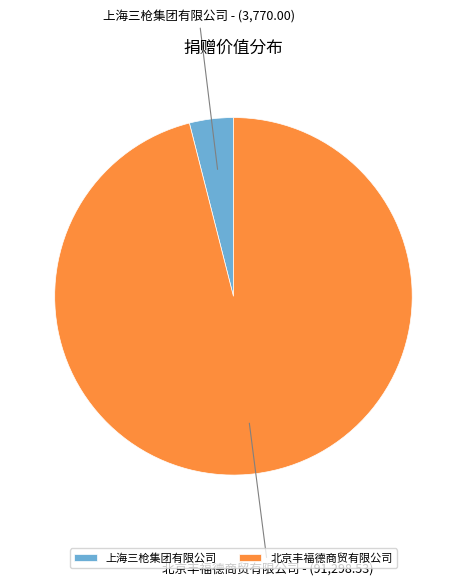

Does 北京丰福德商贸有限公司 represent more than half of the total?

Yes